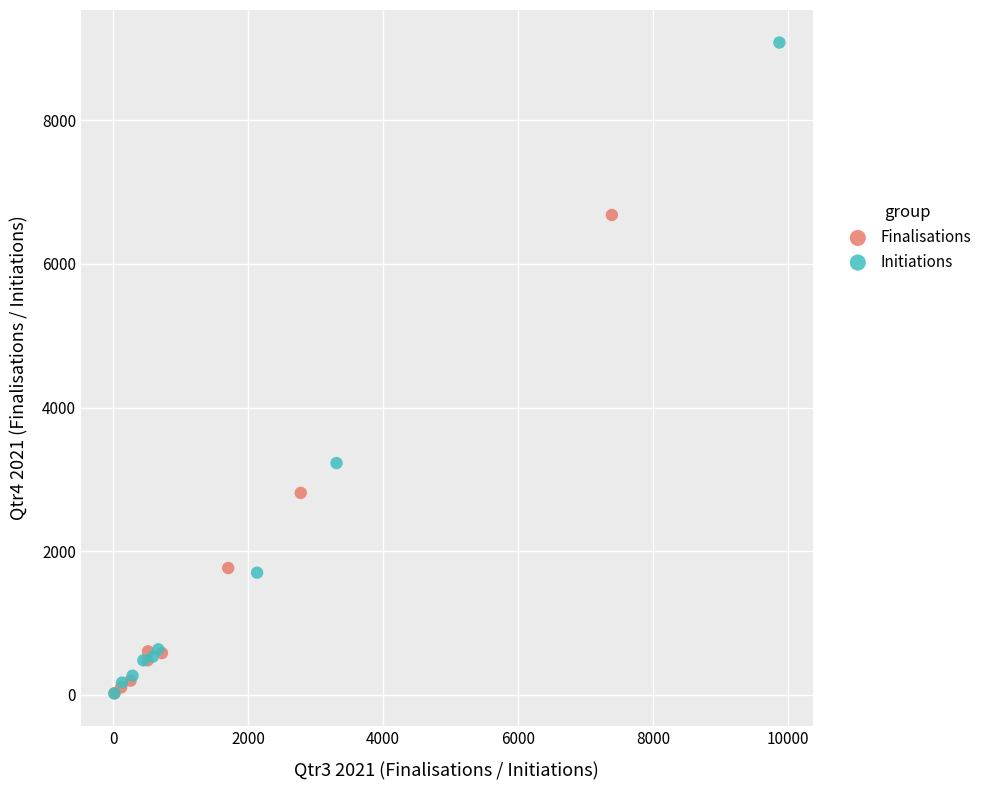

Which series reaches the maximum Y coordinate?

Initiations